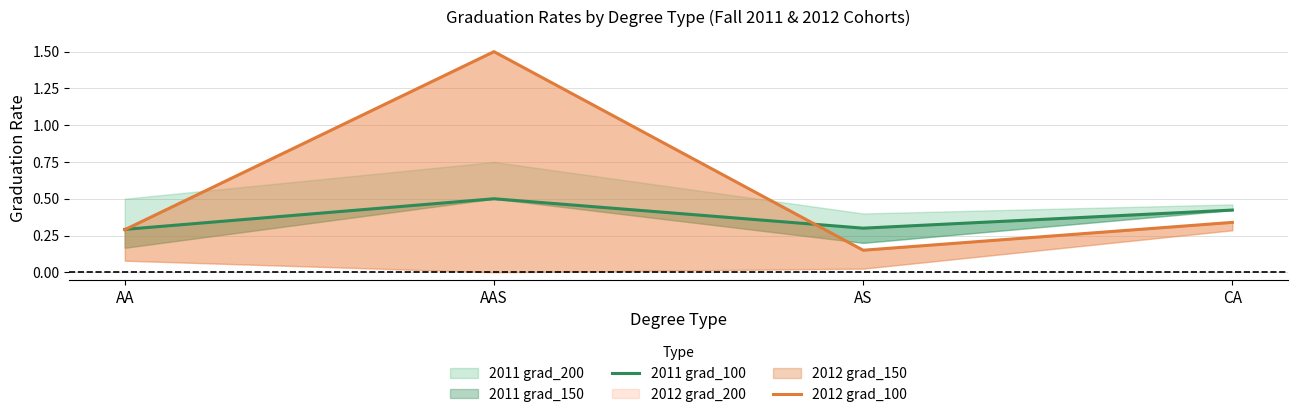

Between CA and AA, which is larger?

CA